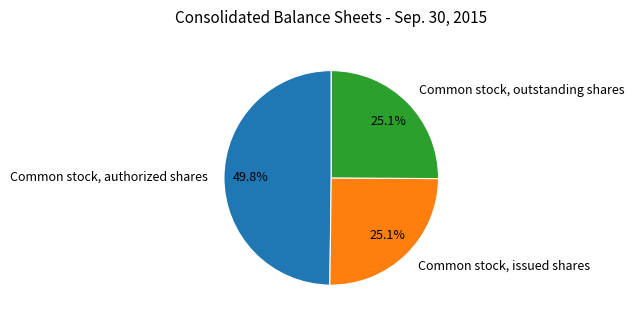

To the nearest percent, what is the difference between the largest and smallest slice percentages?

25%